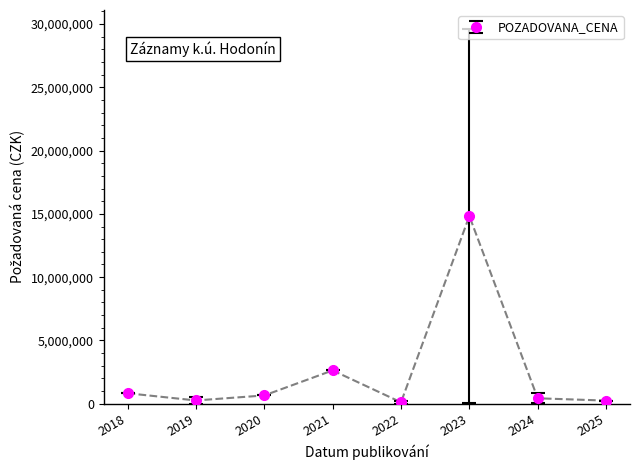

How many lines are shown in the chart?

1